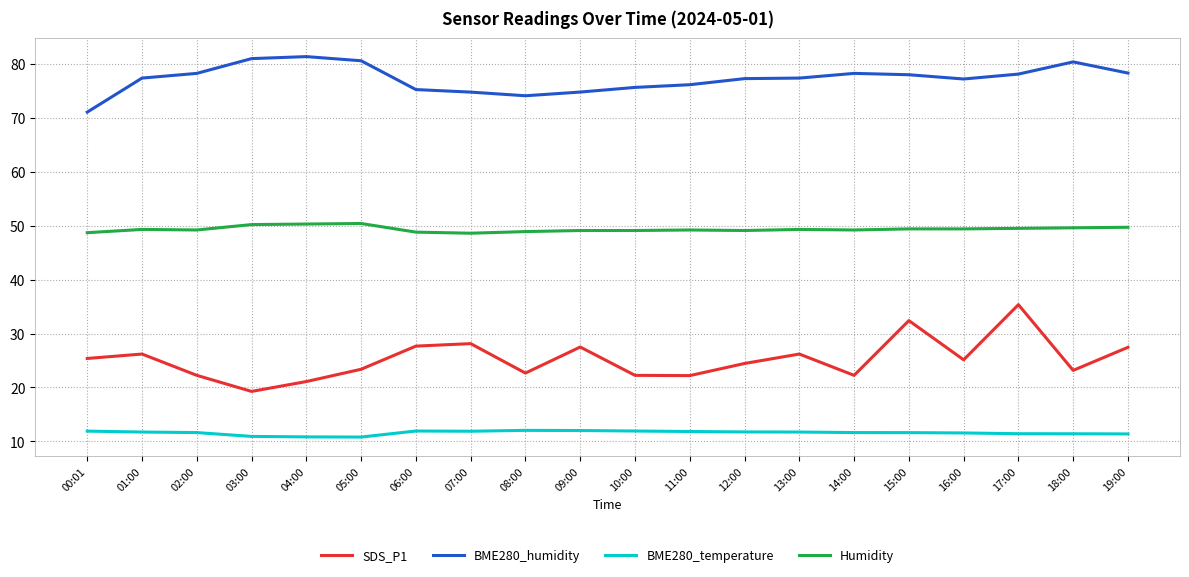

Read the Humidity value at 15:00.

49.4